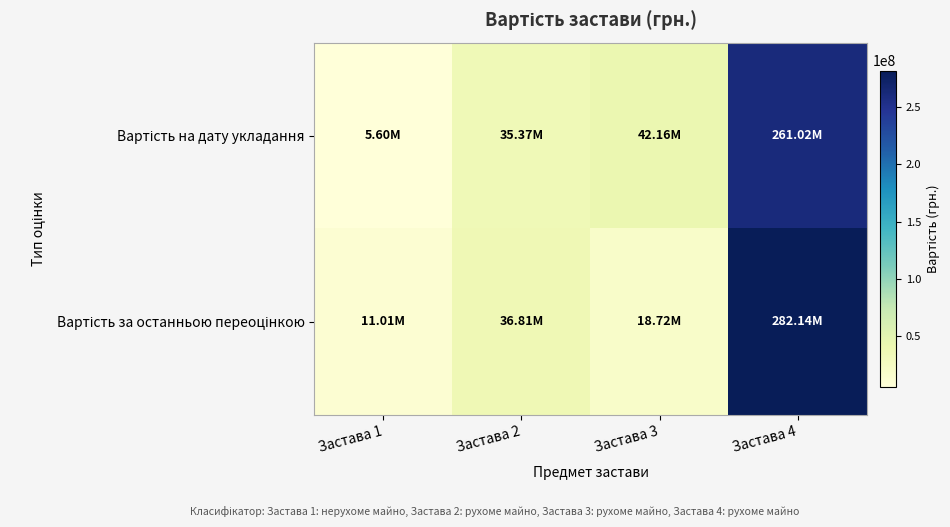

Rank the series at Застава 1 from lowest to highest value.

Вартість на дату укладання, Вартість за останньою переоцінкою